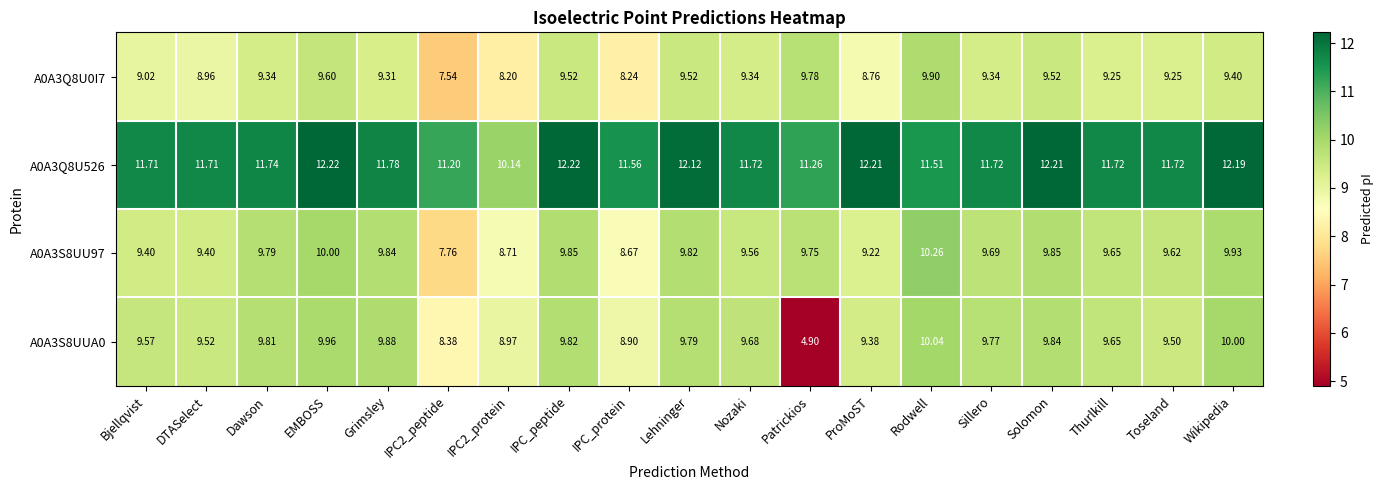

Where does the A0A3Q8U526 series first go above 11?

Bjellqvist